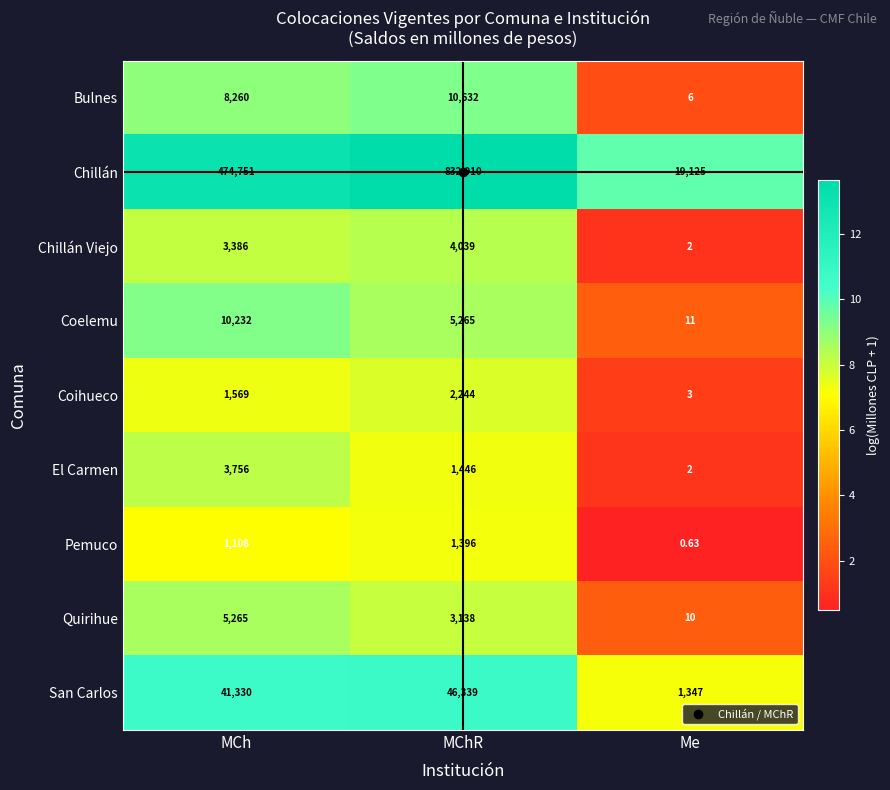

Where does the Quirihue series first go above 3138?

MCh